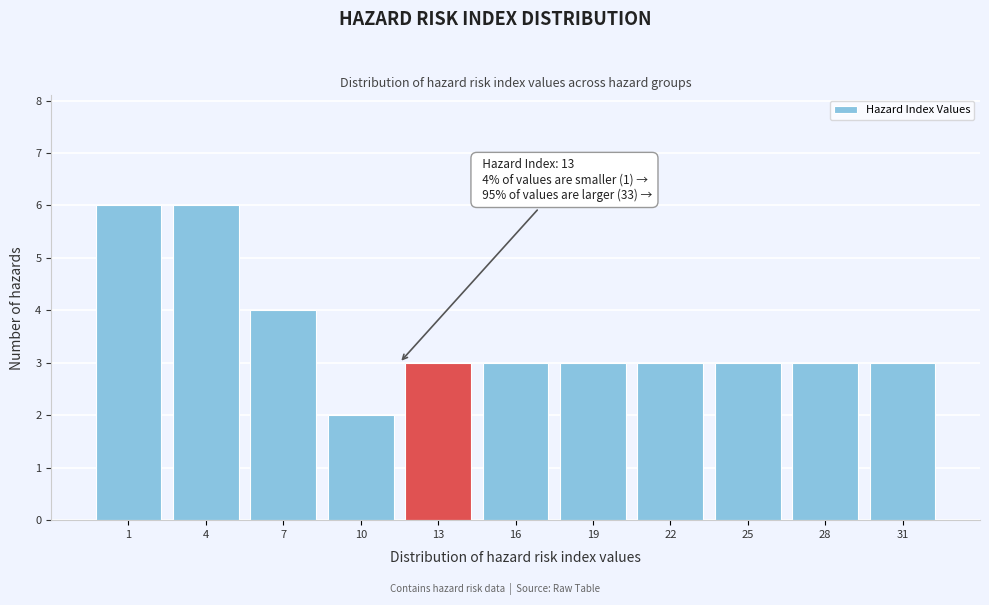

Reading left to right, what are all the values shown in this chart?

1=6	4=6	7=4	10=2	13=3	16=3	19=3	22=3	25=3	28=3	31=3